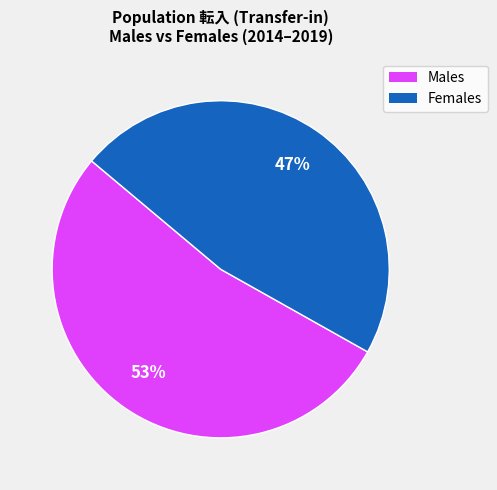

Count the number of slices in the pie.

2